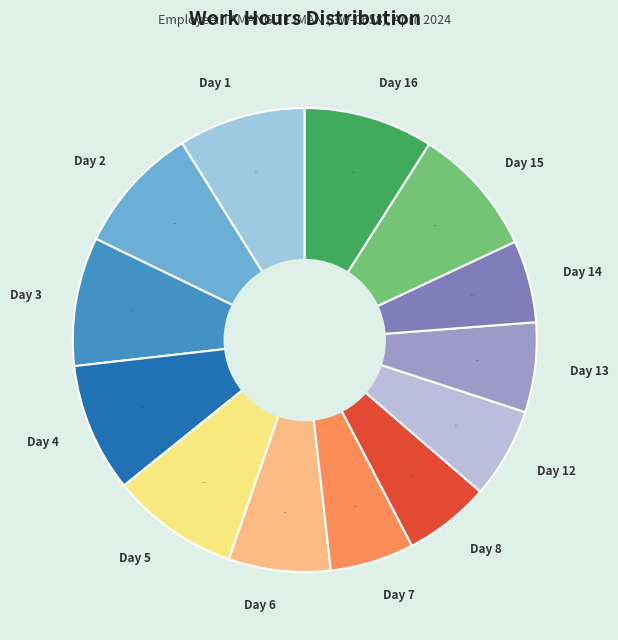

To the nearest percent, what portion does Day 16 represent?

9%